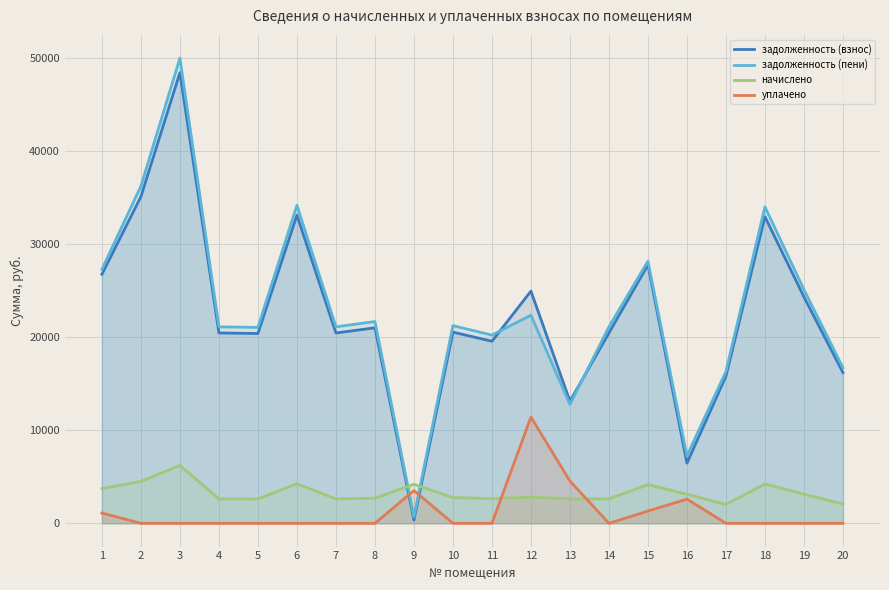

Which has a higher value, 7 or 11?

7